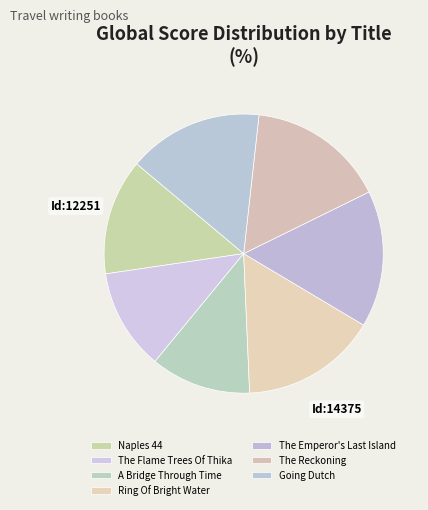

How many slices are in this pie chart?

7